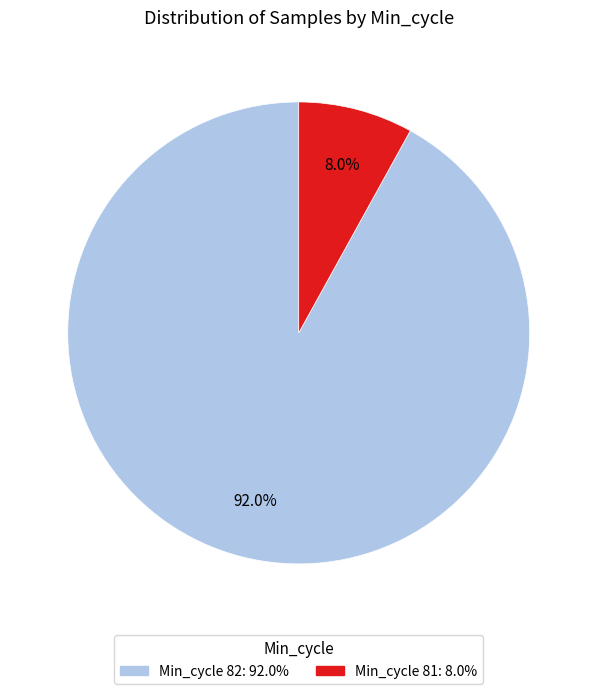

Is there a majority slice in this chart?

Yes